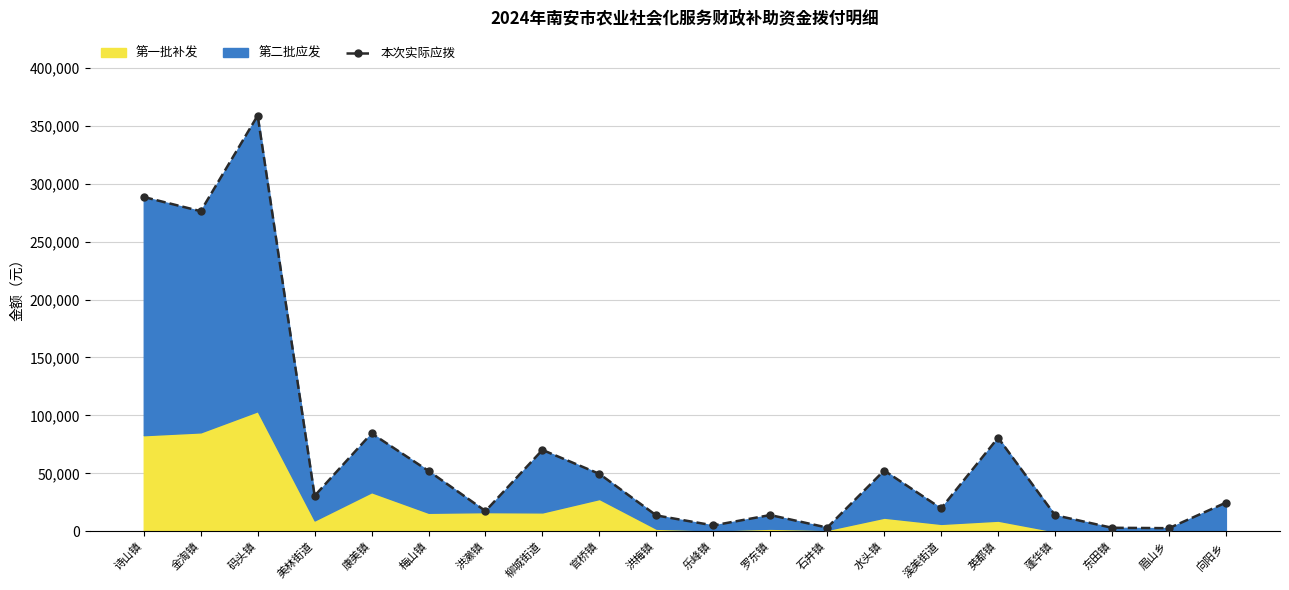

How many points are lower than both their immediate neighbors (excluding endpoints)?

7